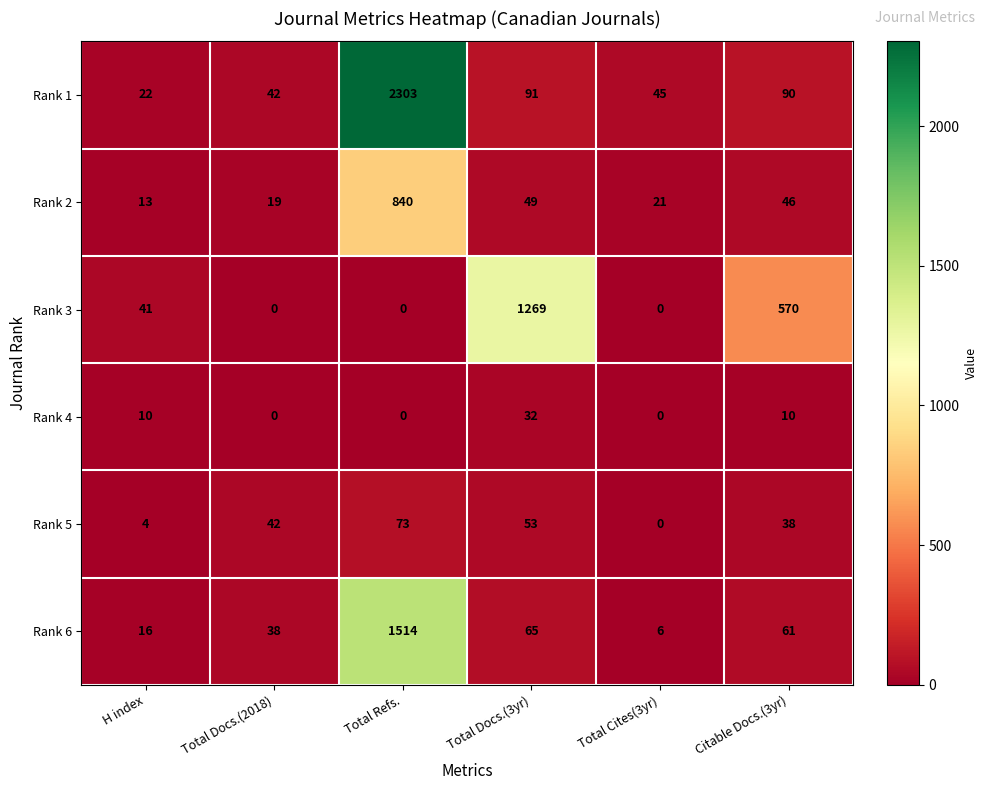

At Citable Docs.(3yr), list the series in order from smallest to largest.

Rank 4, Rank 5, Rank 2, Rank 6, Rank 1, Rank 3